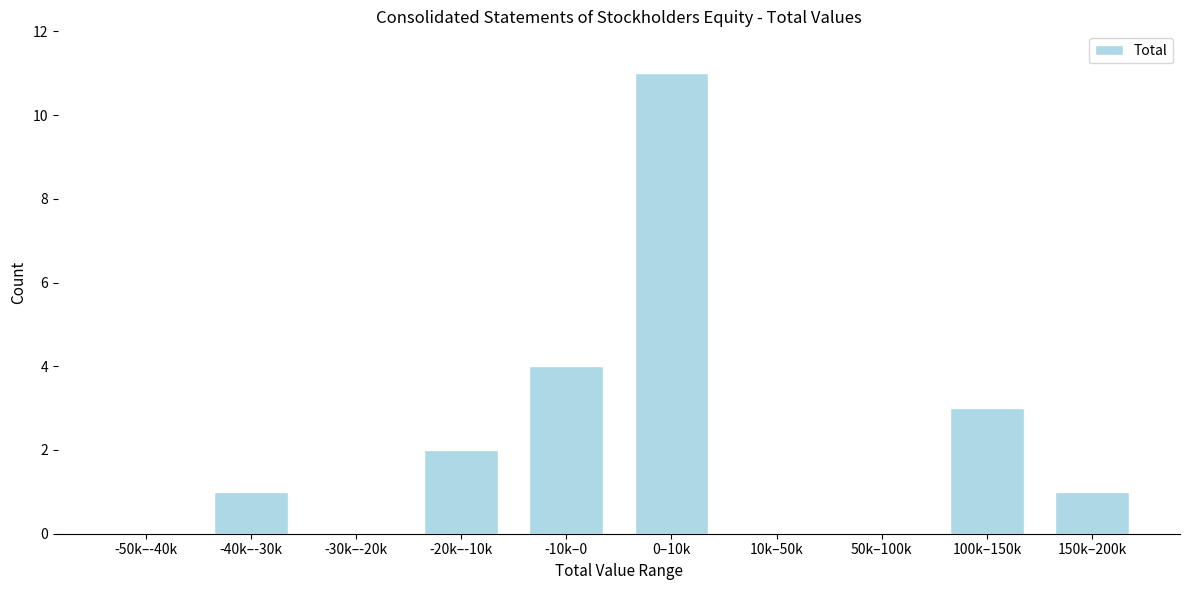

Reading left to right, transcribe all the data shown in this chart.

-50k–-40k=0	-40k–-30k=1	-30k–-20k=0	-20k–-10k=2	-10k–0=4	0–10k=11	10k–50k=0	50k–100k=0	100k–150k=3	150k–200k=1